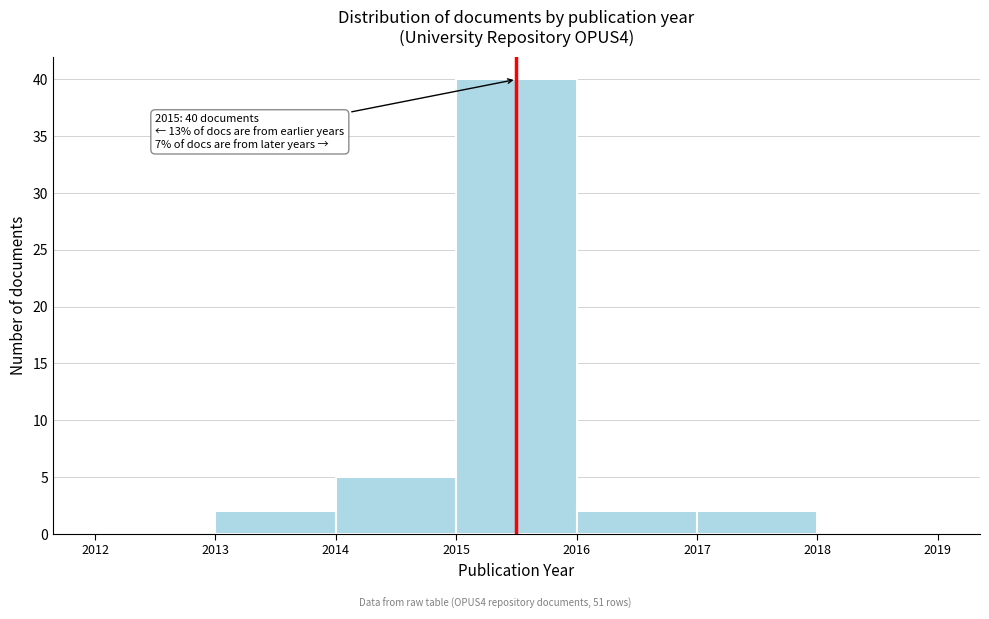

Over which range of the x-axis is the bar tallest?

2015 to 2016